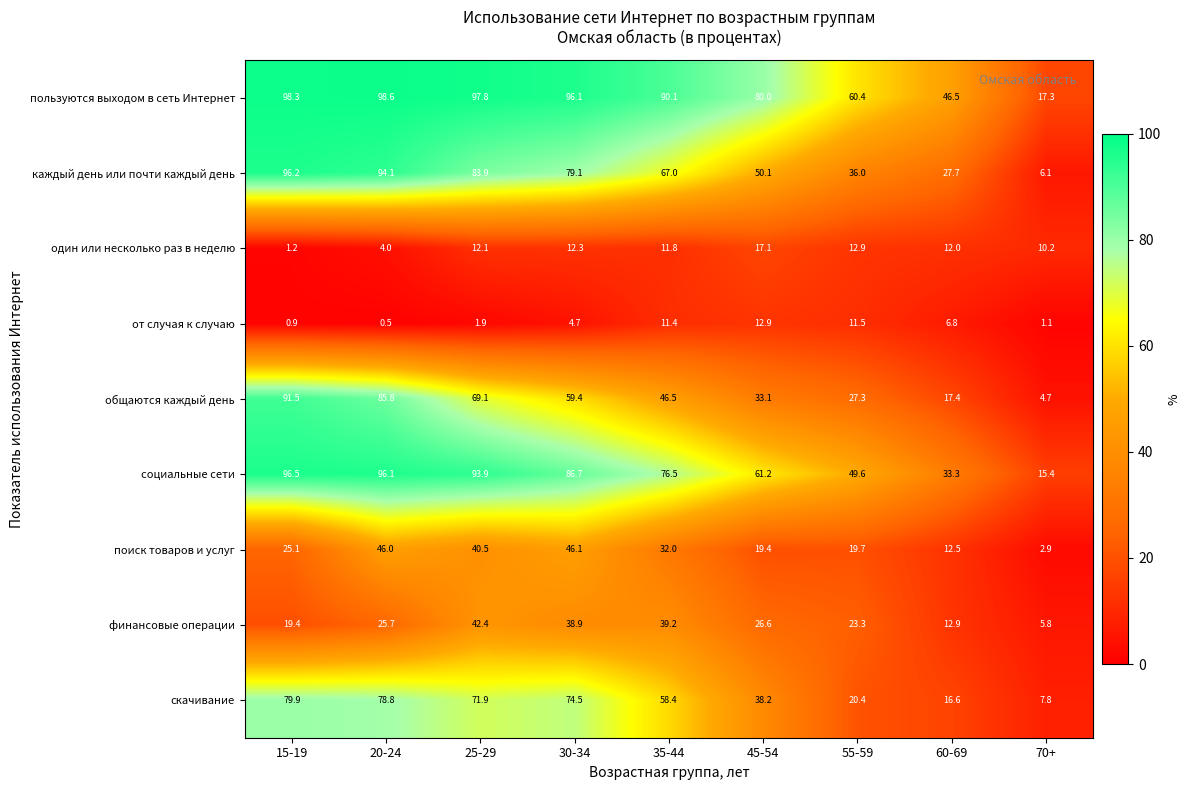

Rank the categories by финансовые операции value from highest to lowest.

25-29, 35-44, 30-34, 45-54, 20-24, 55-59, 15-19, 60-69, 70+